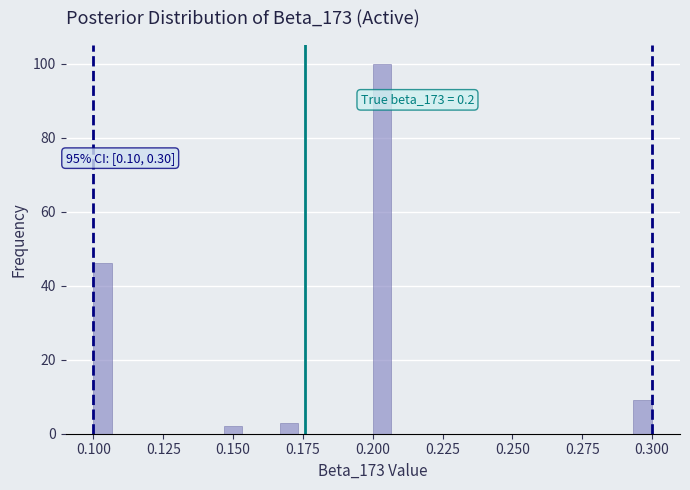

Around what value on the x-axis is the tallest bar? Give the approximate position of its centre, as read against the axis.

0.205